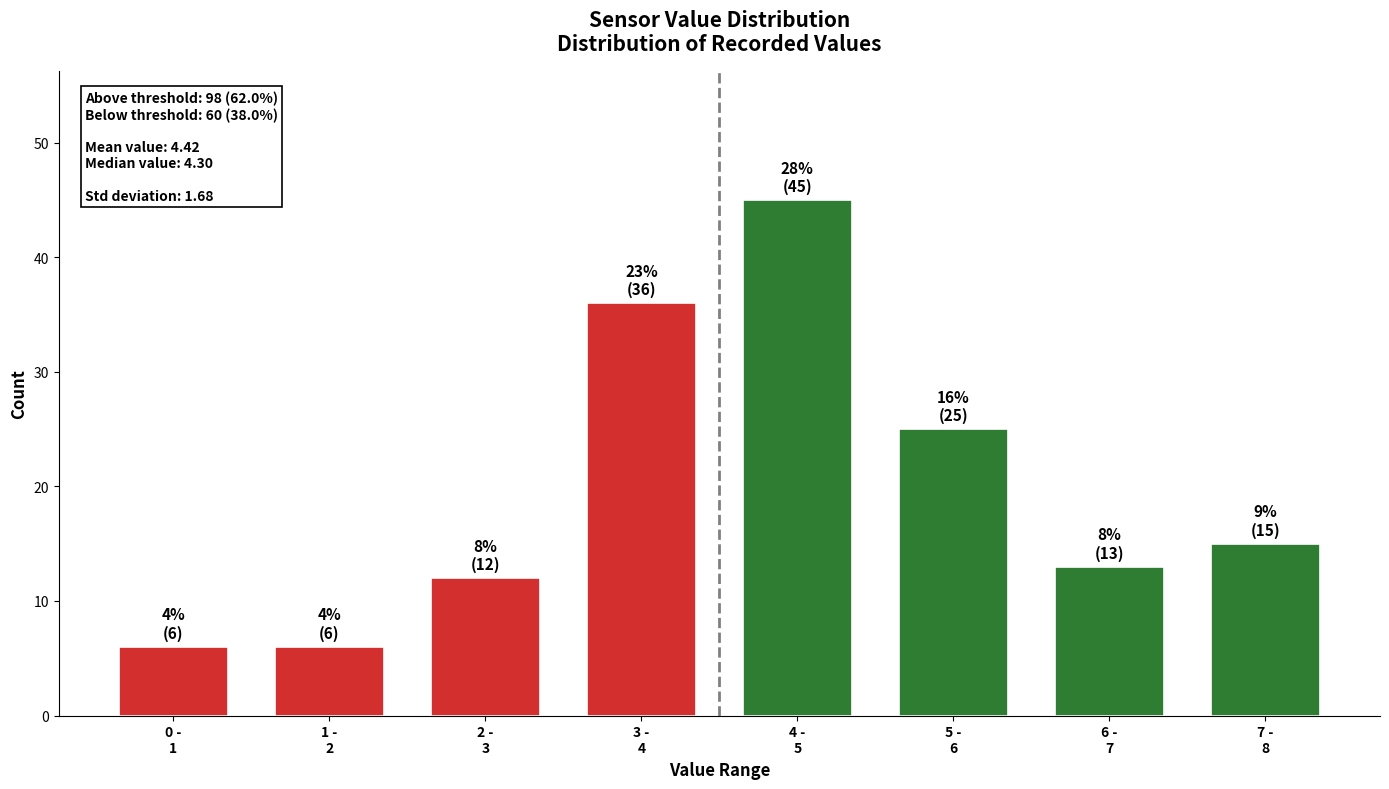

Reading left to right, list all the values displayed in this chart.

6	6	12	36	45	25	13	15